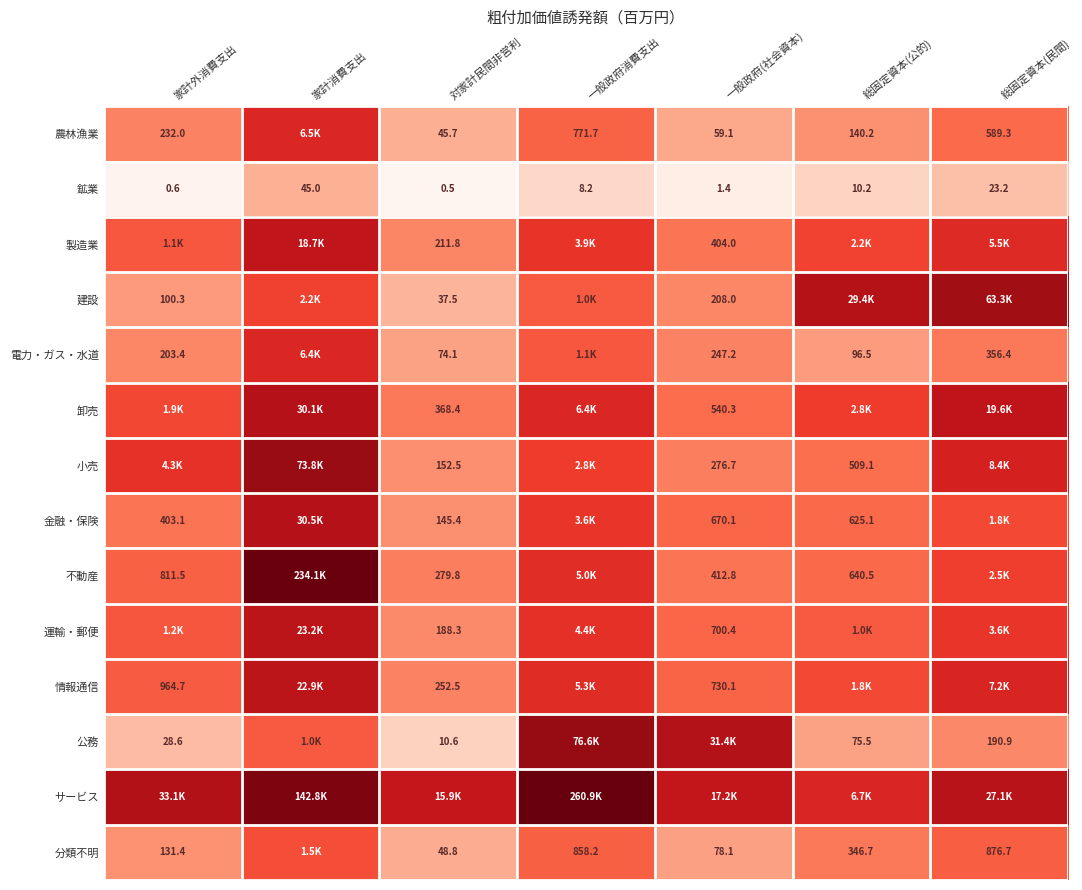

How many values in the 鉱業 series exceed 8?

4